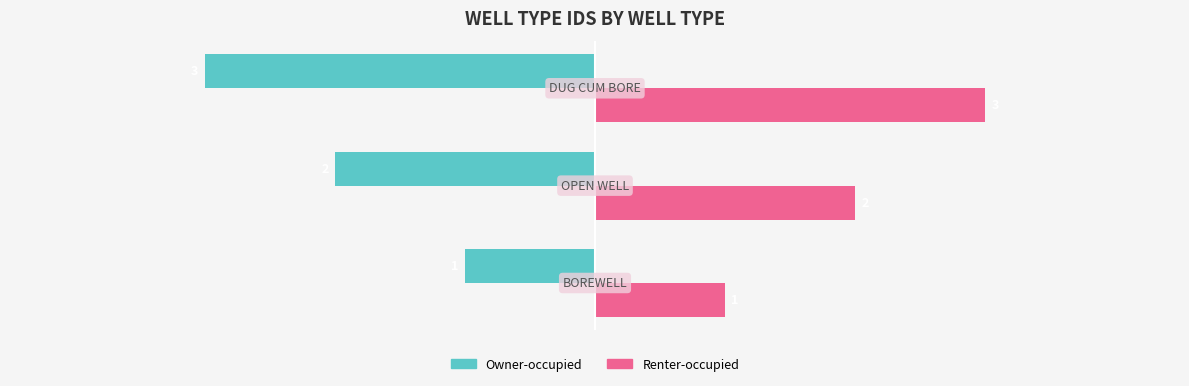

At how many categories does at least one series exceed -2?

3